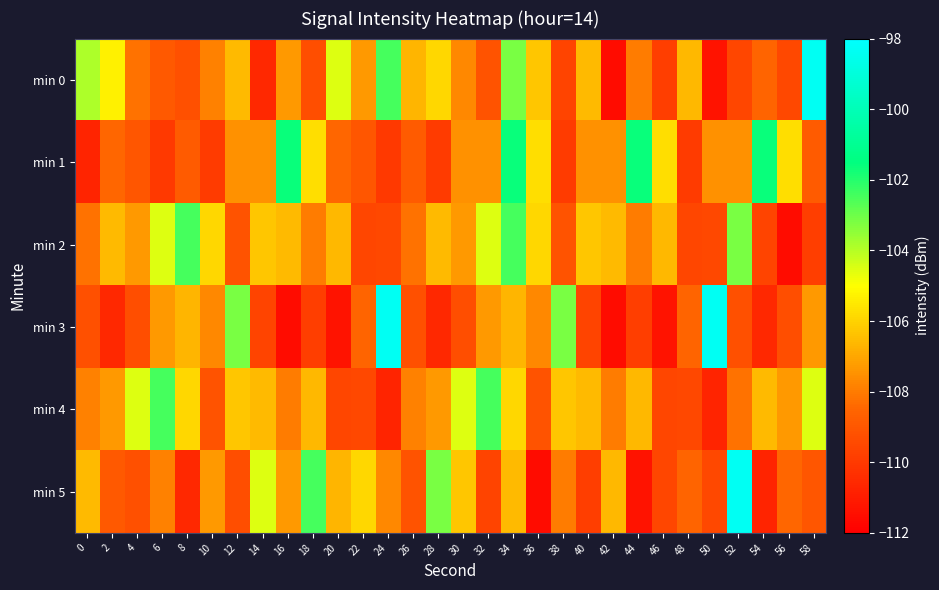

Between 26 and 46, which is larger?

26